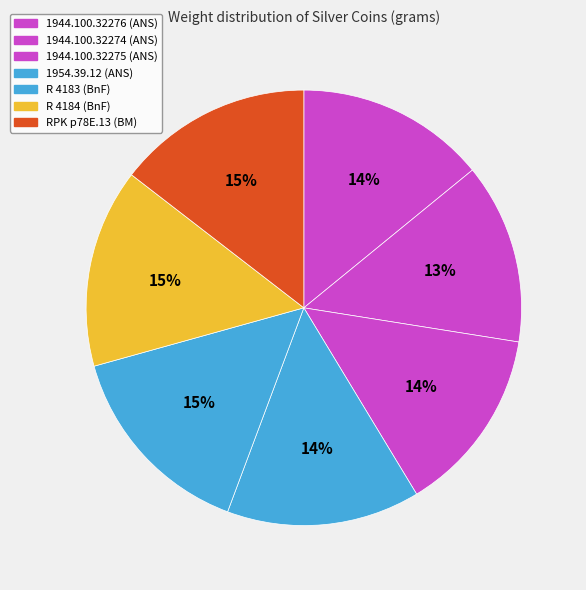

To the nearest percent, what is the difference between the largest and smallest slice percentages?

2%